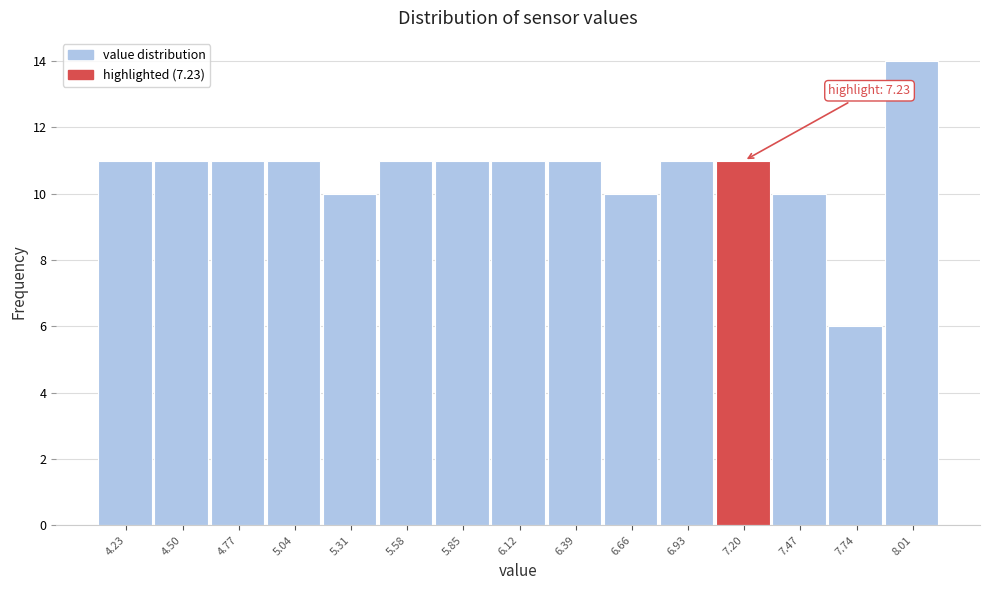

Reading left to right, transcribe all the data shown in this chart.

11	11	11	11	10	11	11	11	11	10	11	11	10	6	14